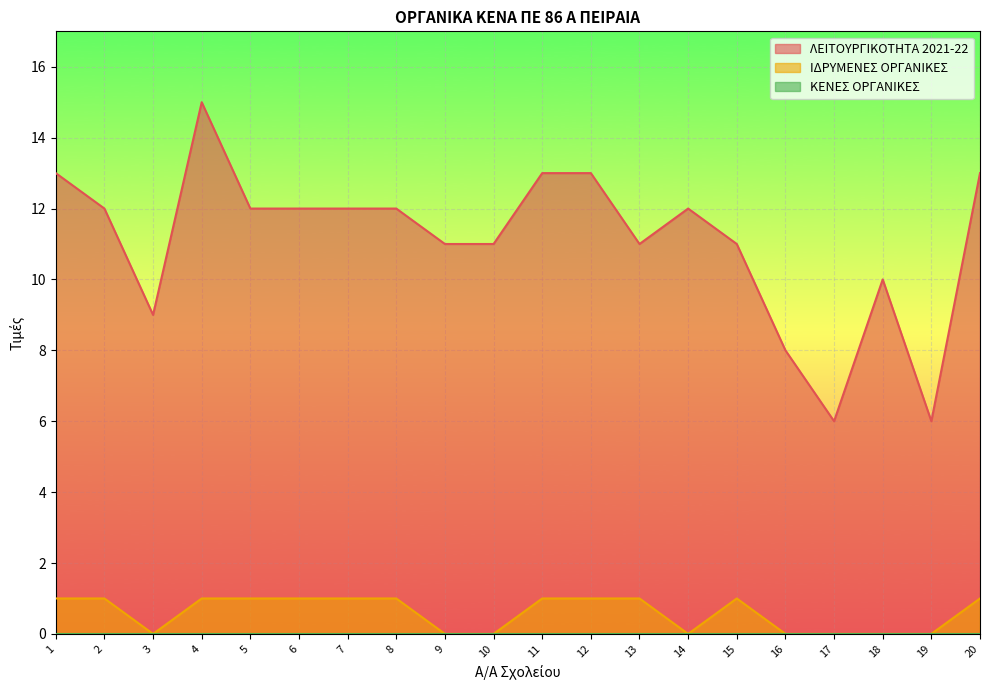

The value of ΙΔΡΥΜΕΝΕΣ ΟΡΓΑΝΙΚΕΣ at 5 is 1. True or false?

True